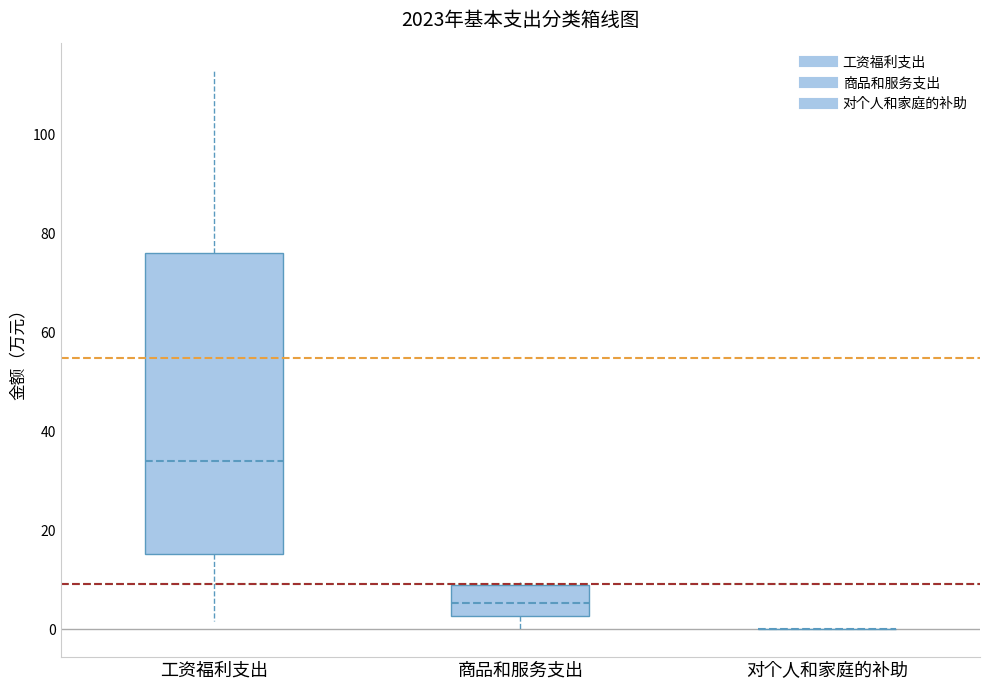

Which box is the tallest, from its lower edge to its upper edge?

工资福利支出